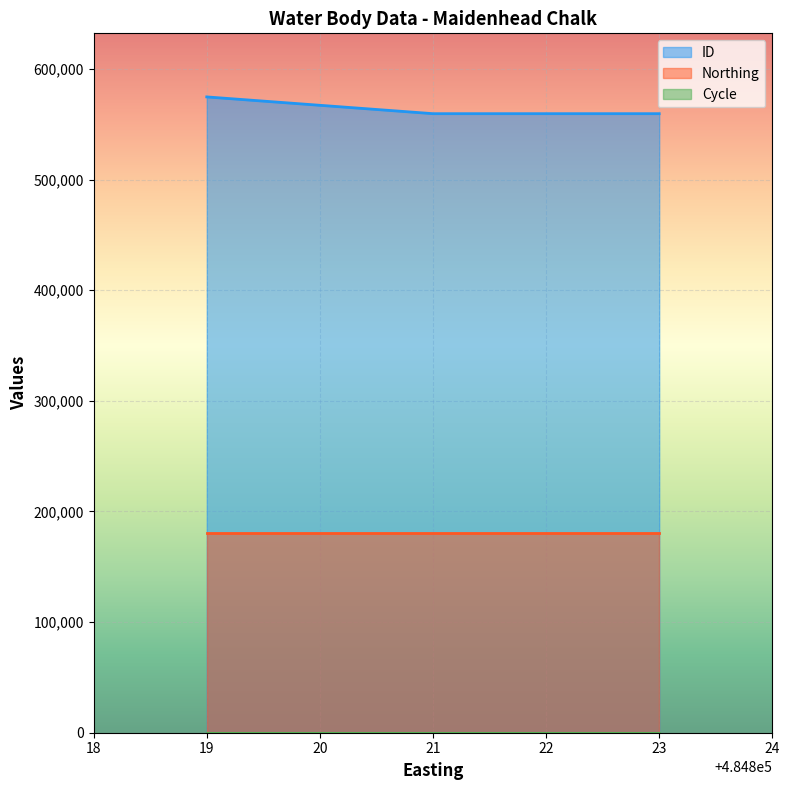

What is the sum of the ID values at 484821 and 484821?

1119321